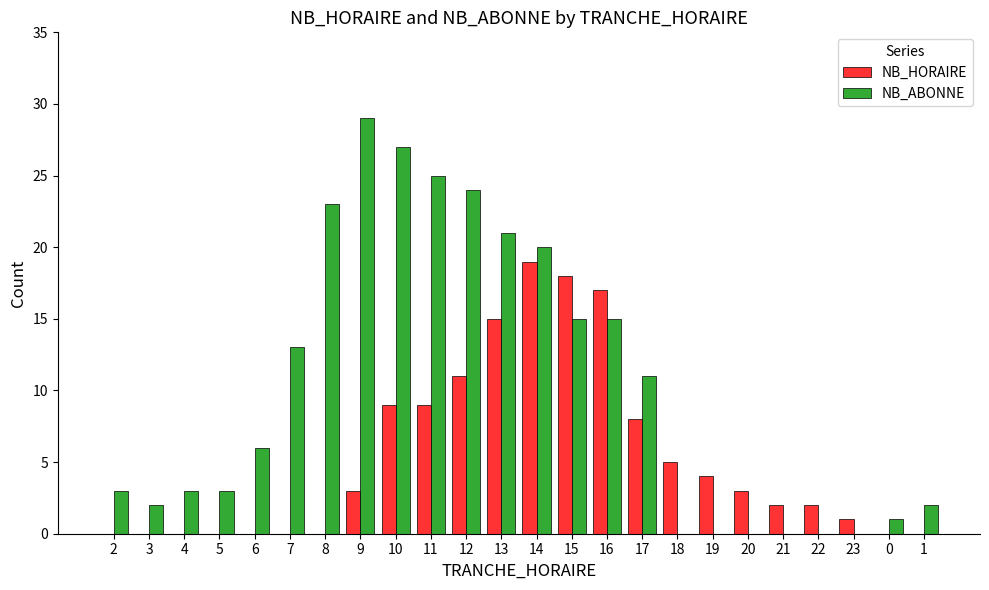

Is it true that NB_HORAIRE equals 2 at 21?

True